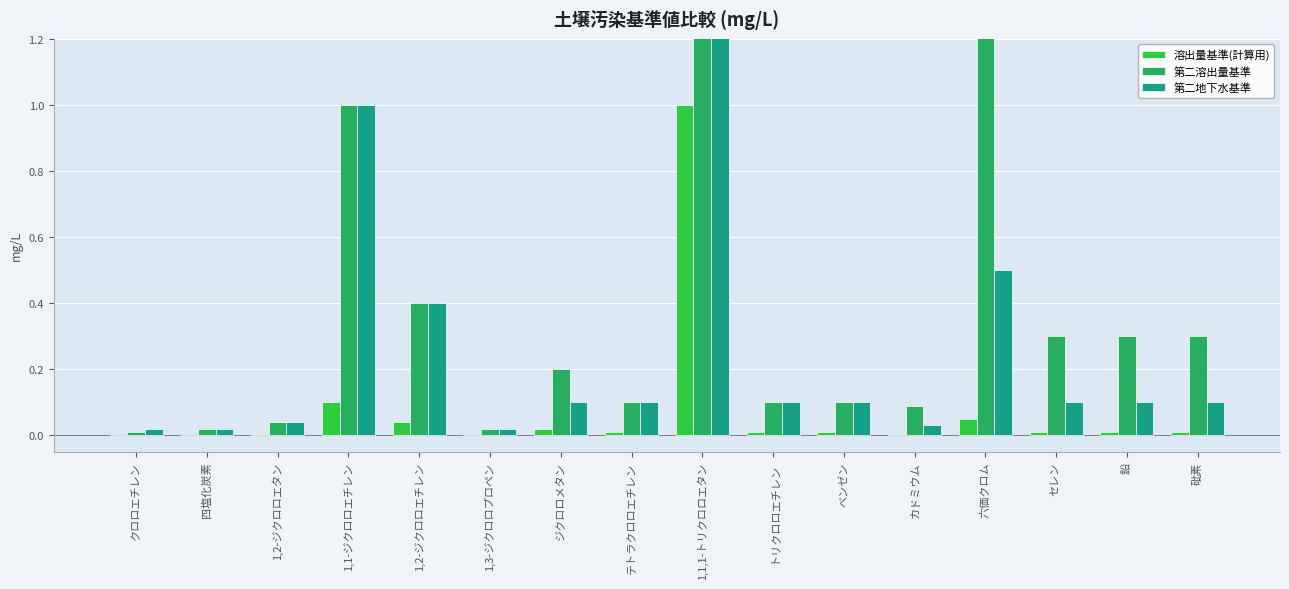

Reading left to right, list all the values displayed in this chart.

溶出量基準(計算用): 0.0	0.0	0.0	0.1	0.0	0.0	0.0	0.0	1.0	0.0	0.0	0.0	0.1	0.0	0.0	0.0
第二溶出量基準: 0.0	0.0	0.0	1.0	0.4	0.0	0.2	0.1	3.0	0.1	0.1	0.1	1.5	0.3	0.3	0.3
第二地下水基準: 0.0	0.0	0.0	1.0	0.4	0.0	0.1	0.1	3.0	0.1	0.1	0.0	0.5	0.1	0.1	0.1